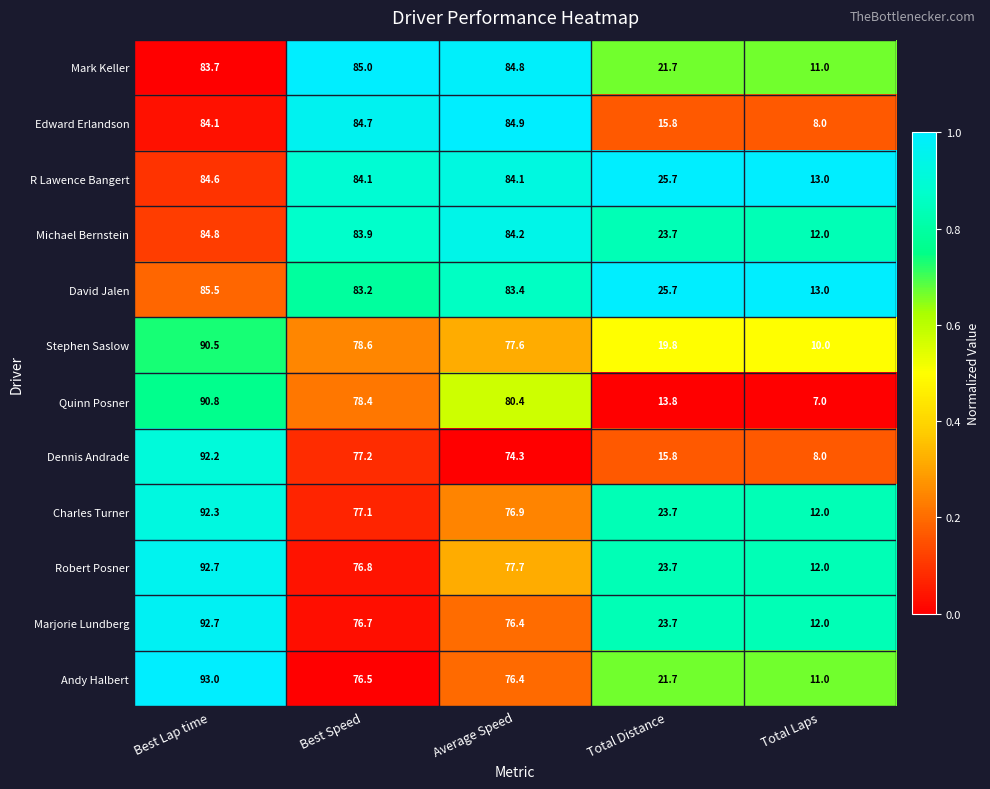

What is the average value of the Edward Erlandson series?

55.5